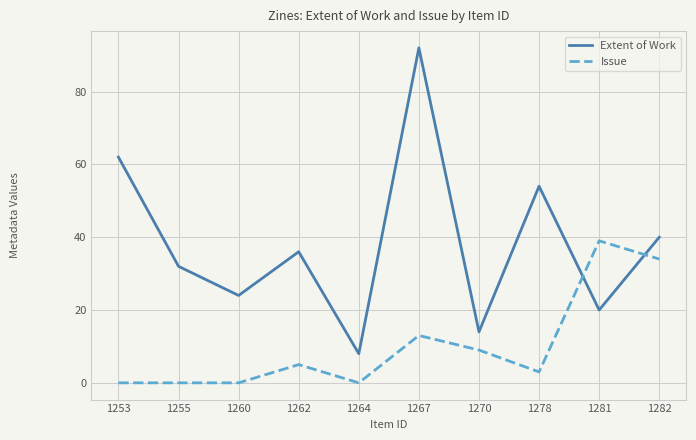

What is the sum of all Extent of Work values?

382